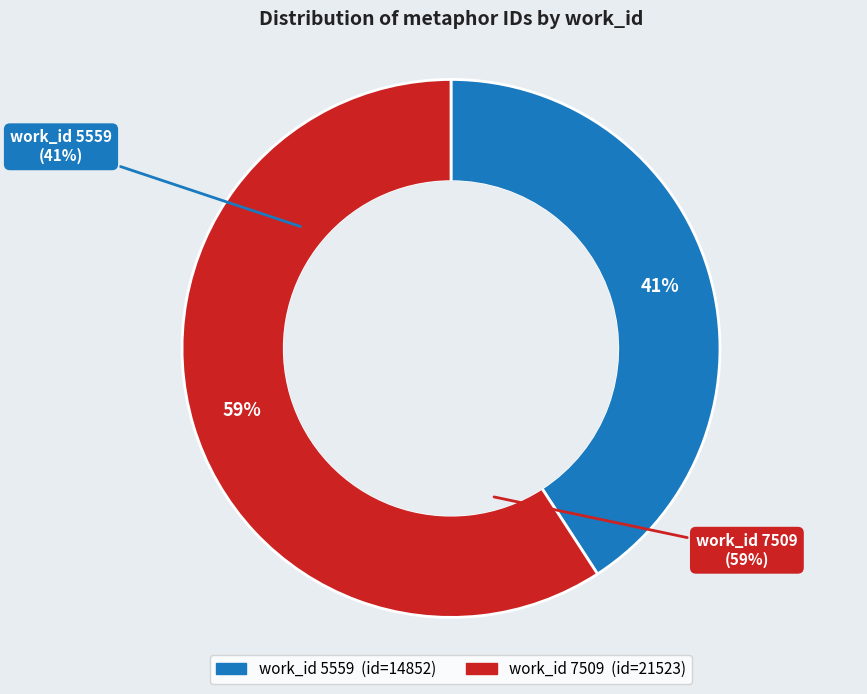

Count the number of slices in the pie.

2